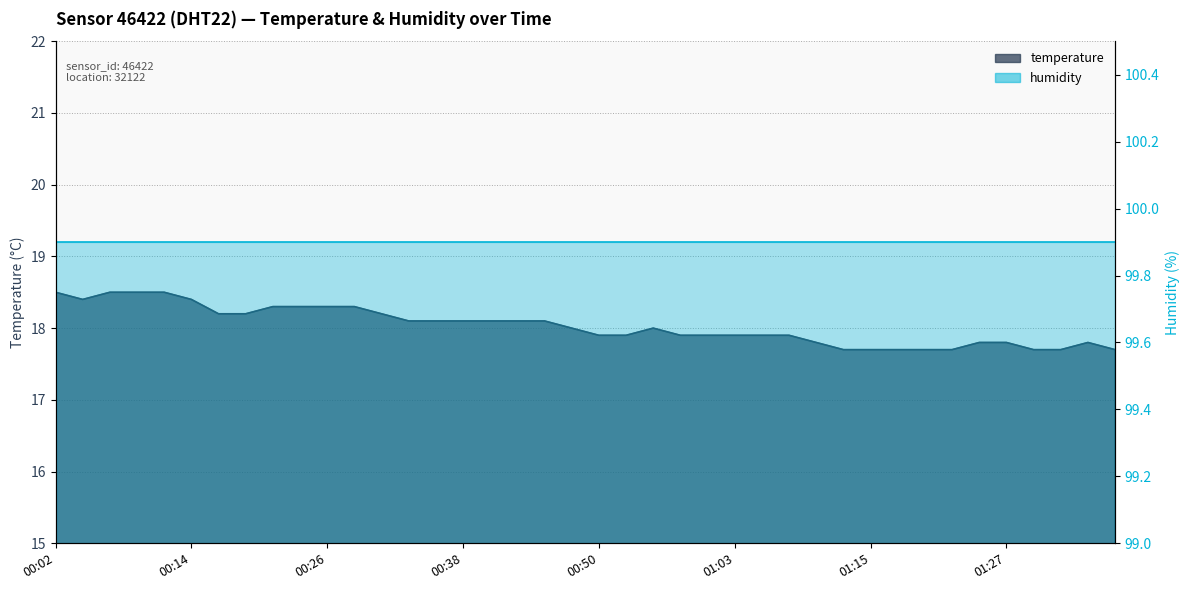

Count the number of values greater than 18.

19